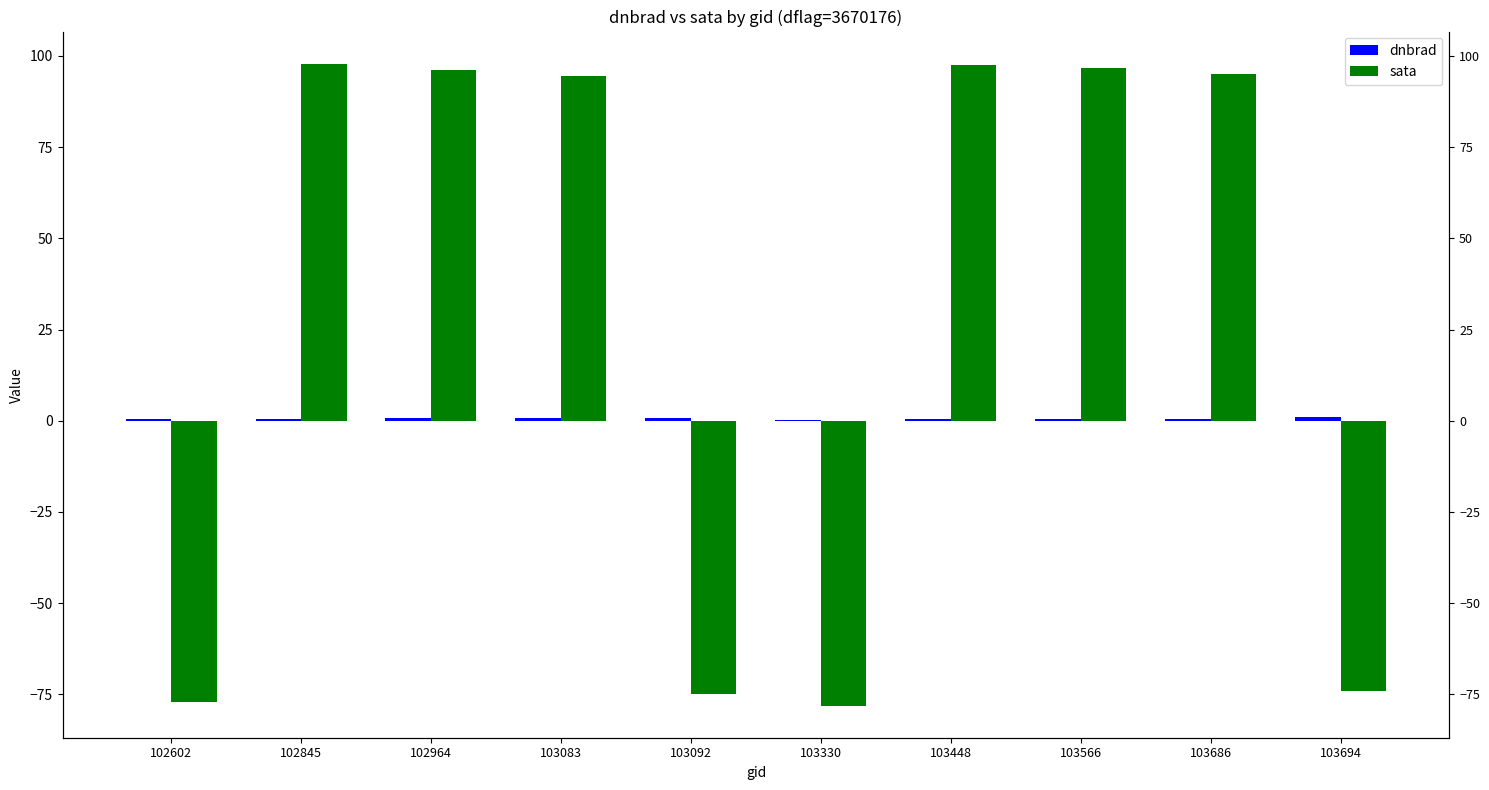

Count the number of categories in the chart.

10